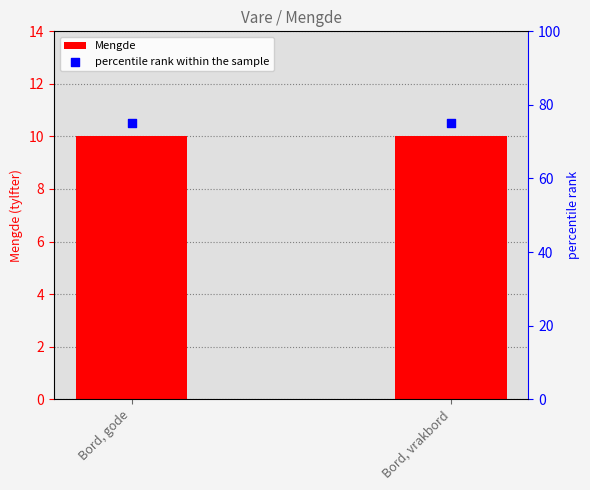

Which series contains the highest Y value?

percentile rank within the sample